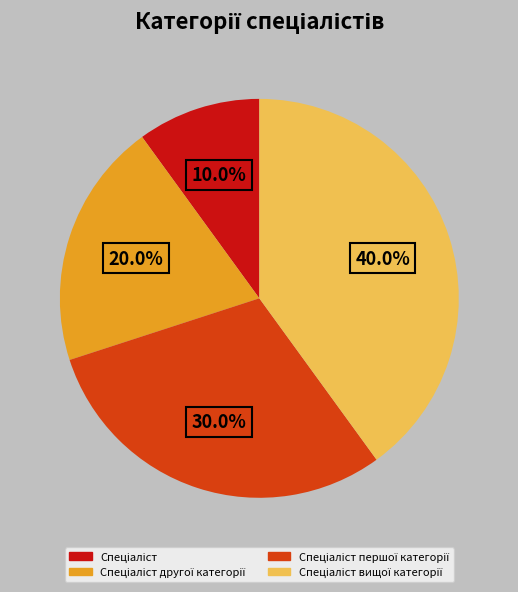

Is there a majority slice in this chart?

No